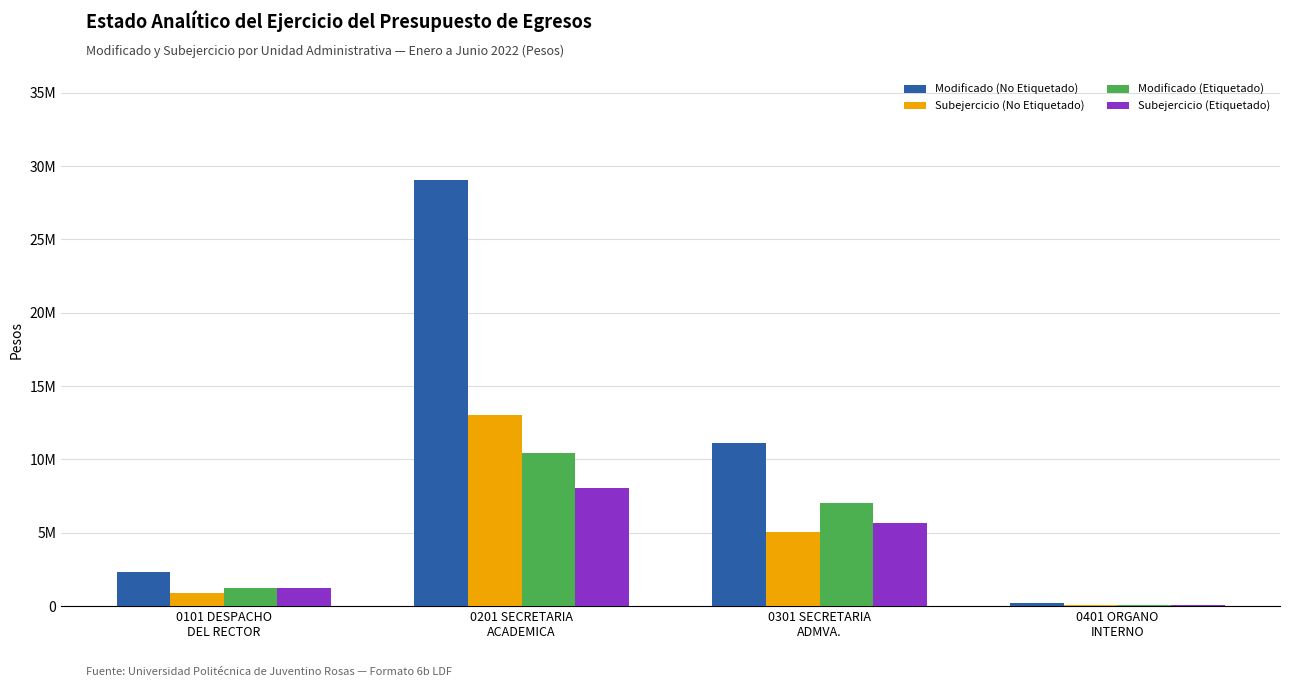

At which category is the sum across all series the highest?

0201 SECRETARIA
ACADEMICA